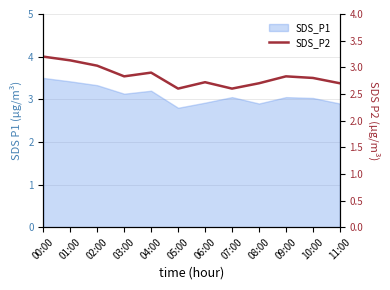

List the labels in order of value, smallest first.

05:00, 07:00, 08:00, 11:00, 06:00, 10:00, 03:00, 09:00, 04:00, 02:00, 01:00, 00:00